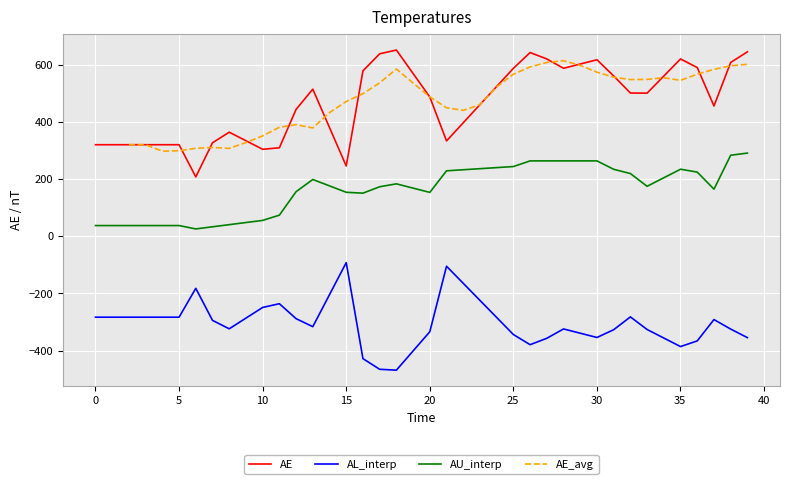

What is the difference between the second highest and second lowest values in the AE series?

399.8